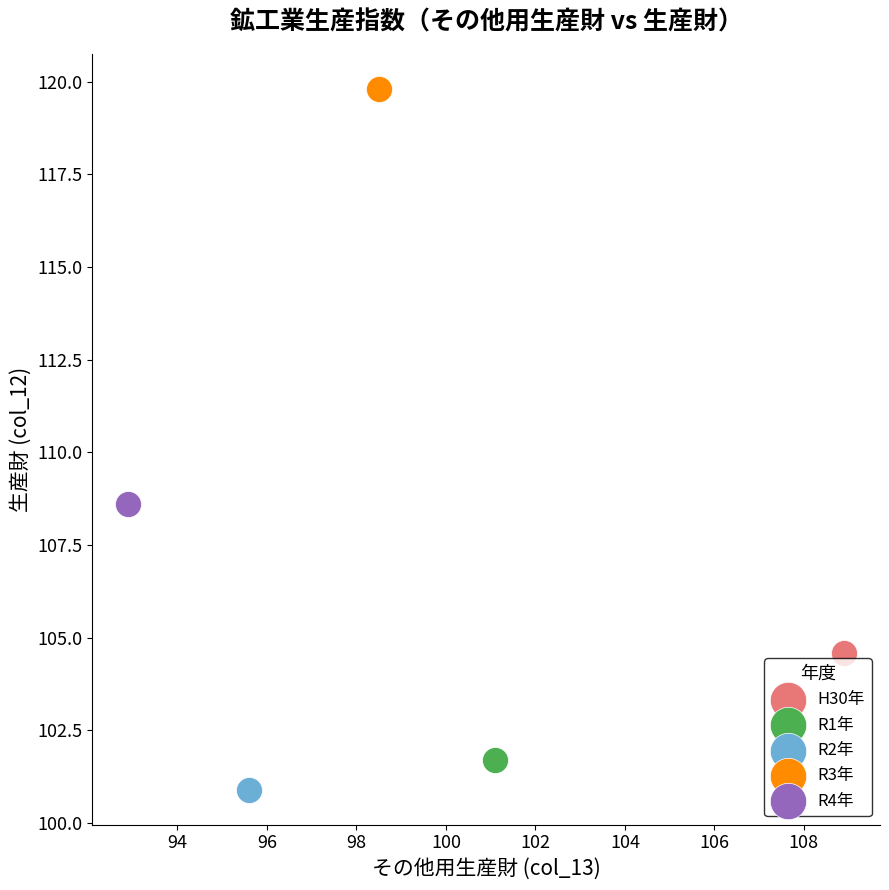

What are all the series names shown in the legend?

H30年, R1年, R2年, R3年, R4年